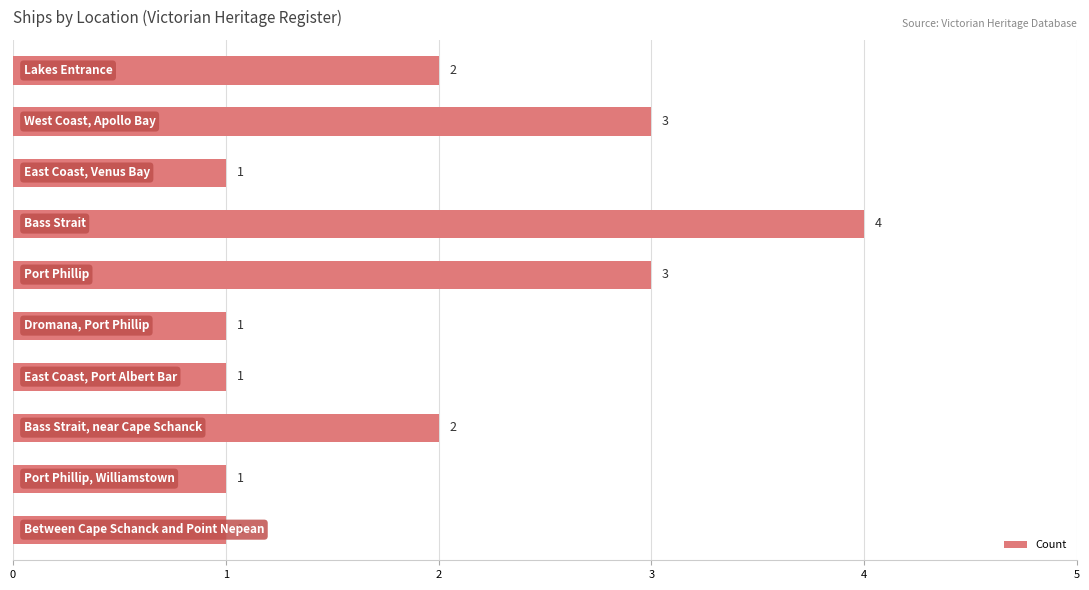

What is the value of the 8th bar from the top?

2